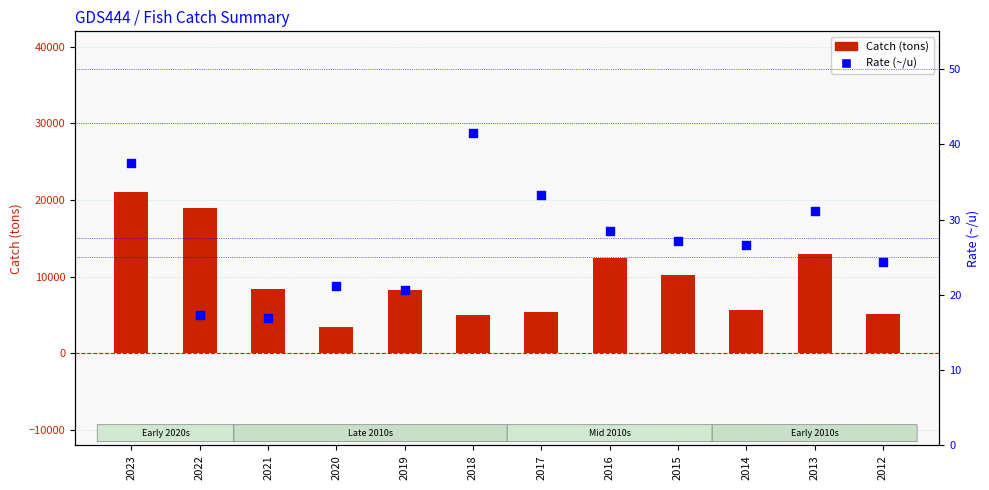

Which series contains the lowest Y value?

Rate (~/u)